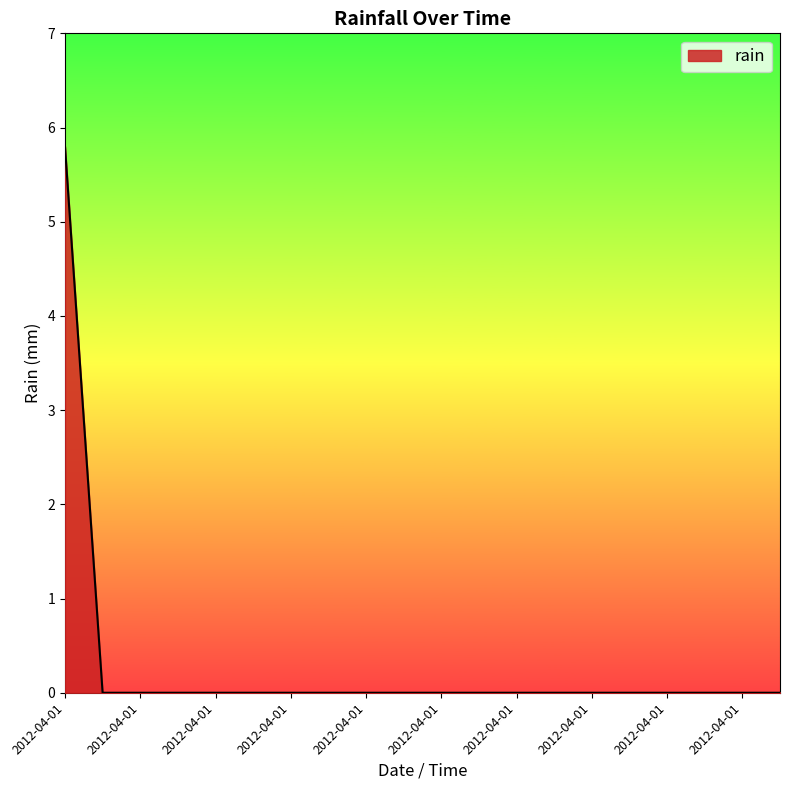

What is the maximum value shown in the chart?

5.8